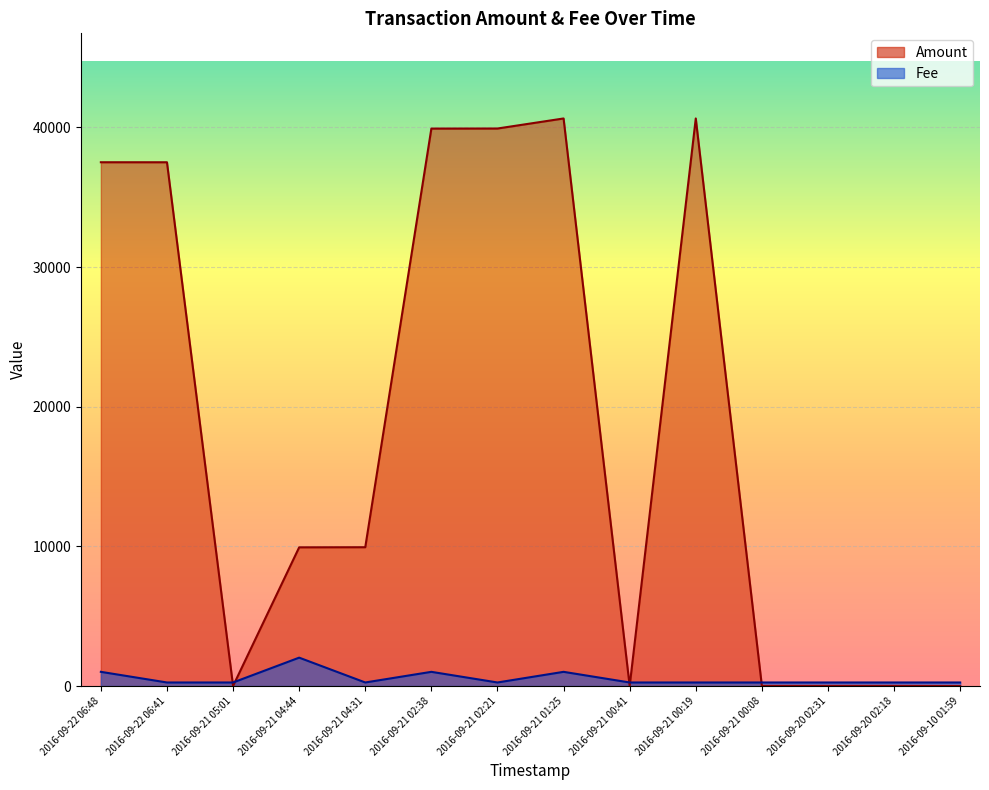

Is it true that Fee equals 3360.8 at 2016-09-21 04:44?

False